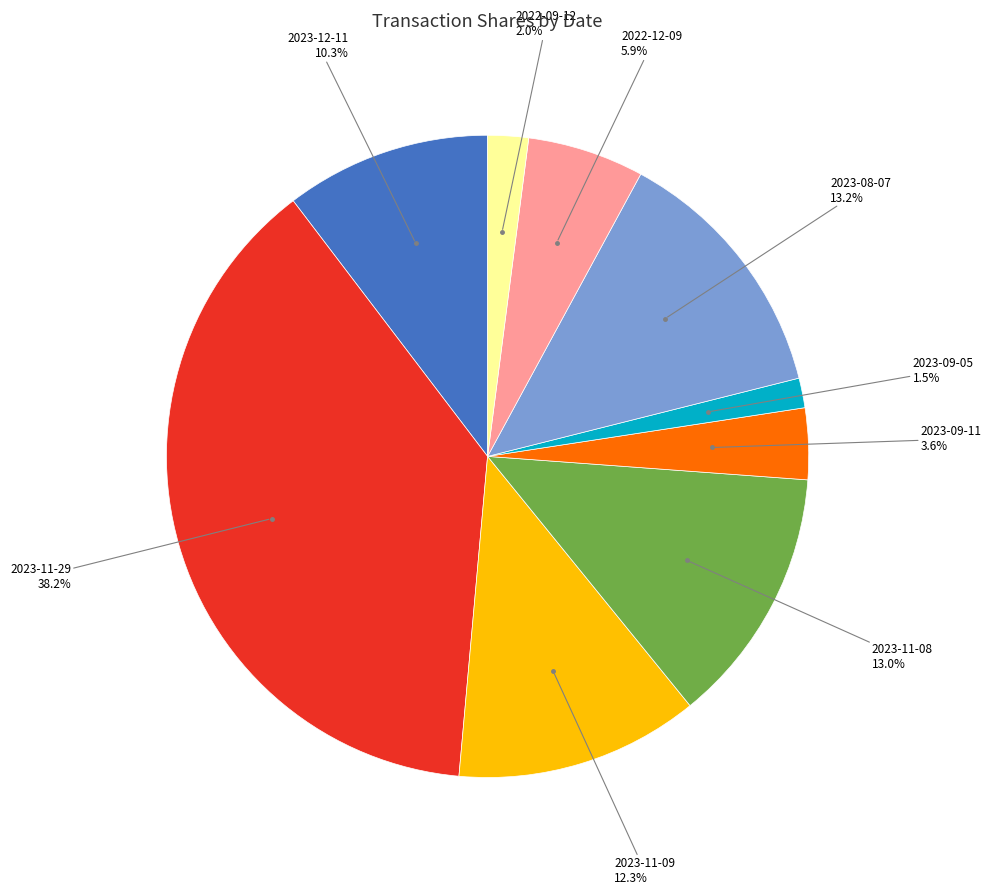

Is there a majority slice in this chart?

No